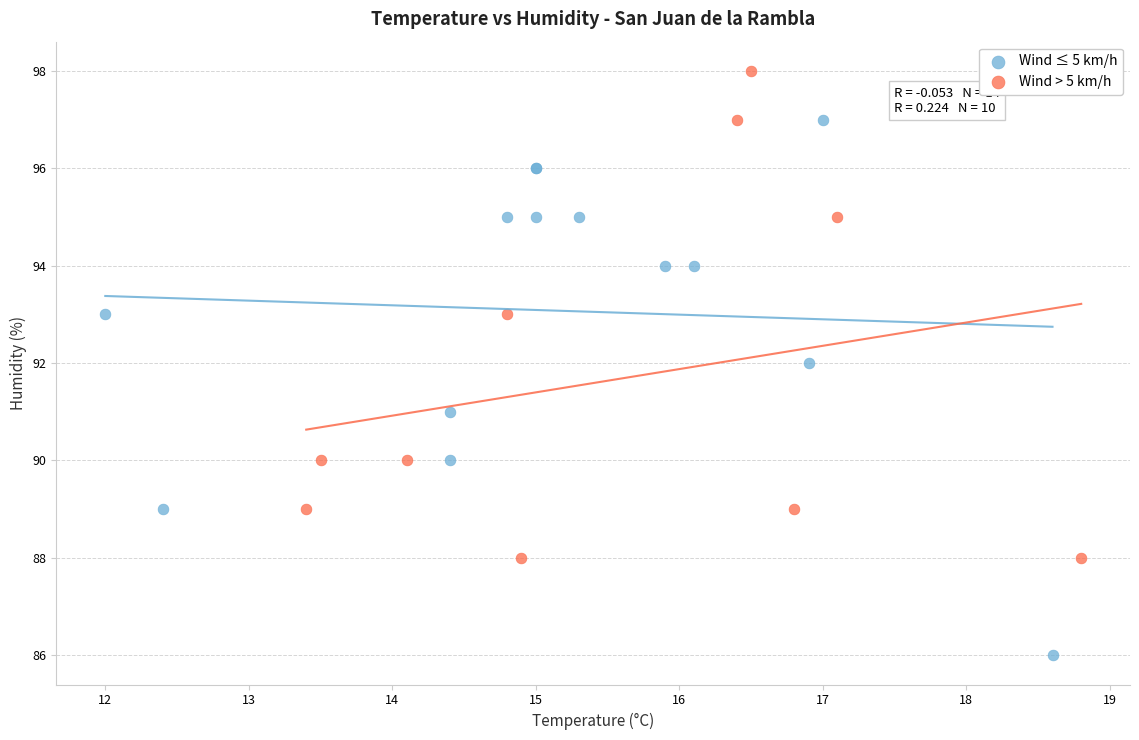

Which series reaches the minimum Y coordinate?

Wind ≤ 5 km/h